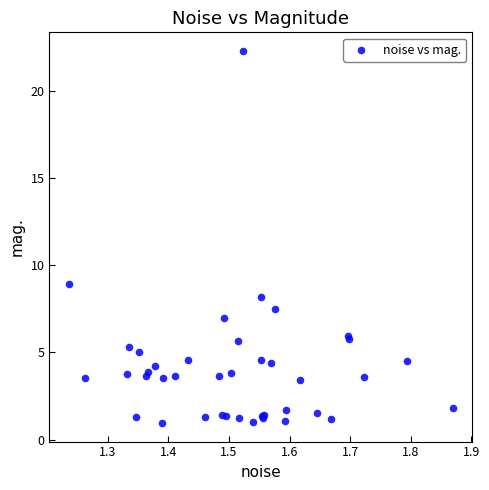

What Y value in the scatter plot is closest to 11?

8.9